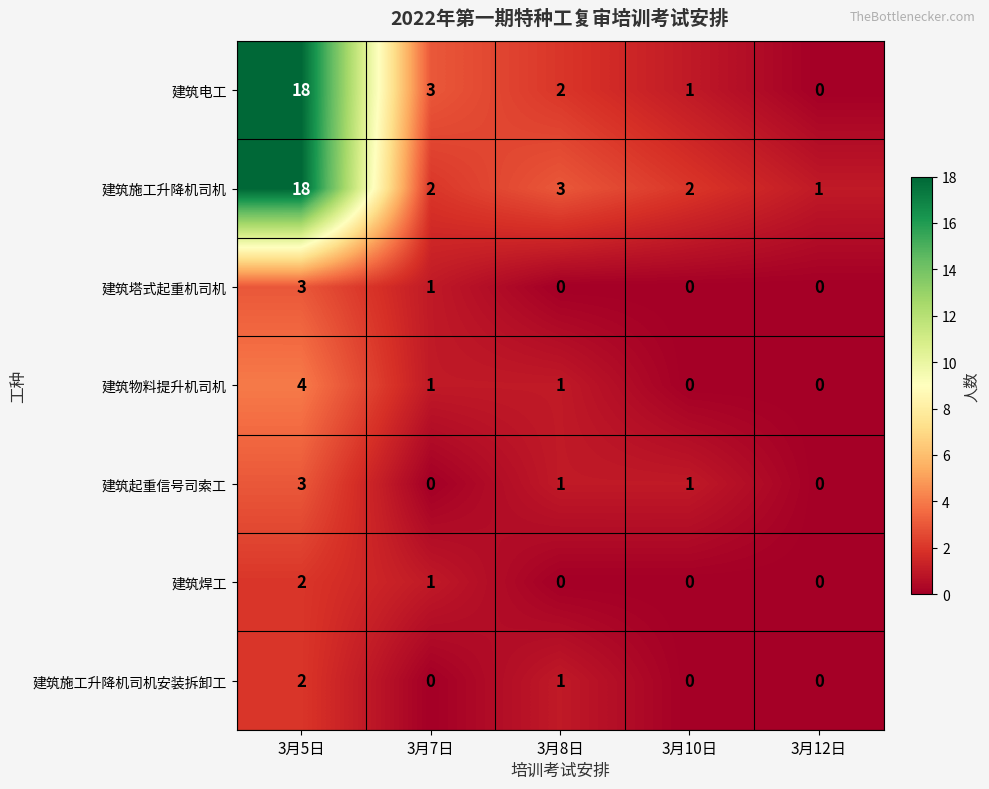

True or false: 建筑塔式起重机司机 has a value of 0 at 3月12日.

True